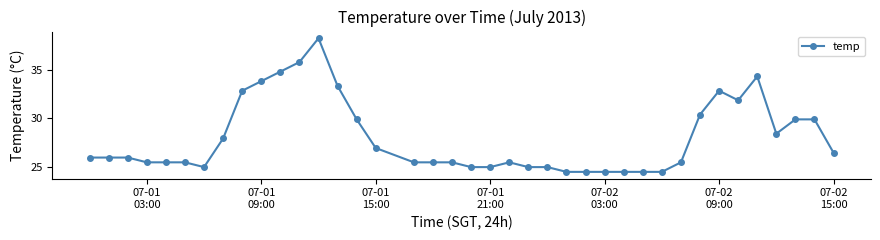

What is the minimum value shown in the chart?

24.5